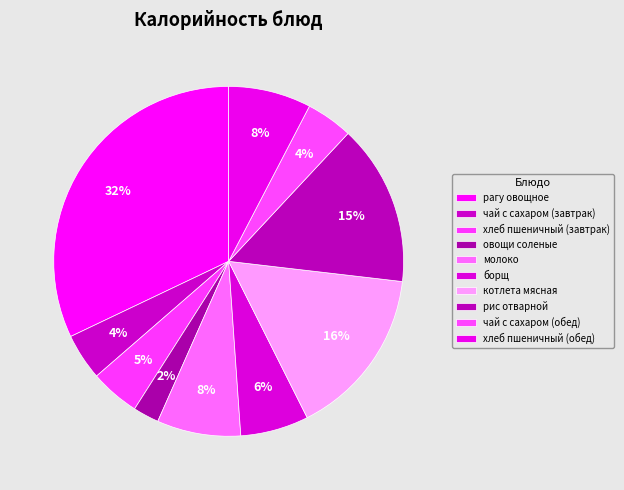

To the nearest percent, what is the combined percentage of рис отварной and чай с сахаром (обед)?

19%